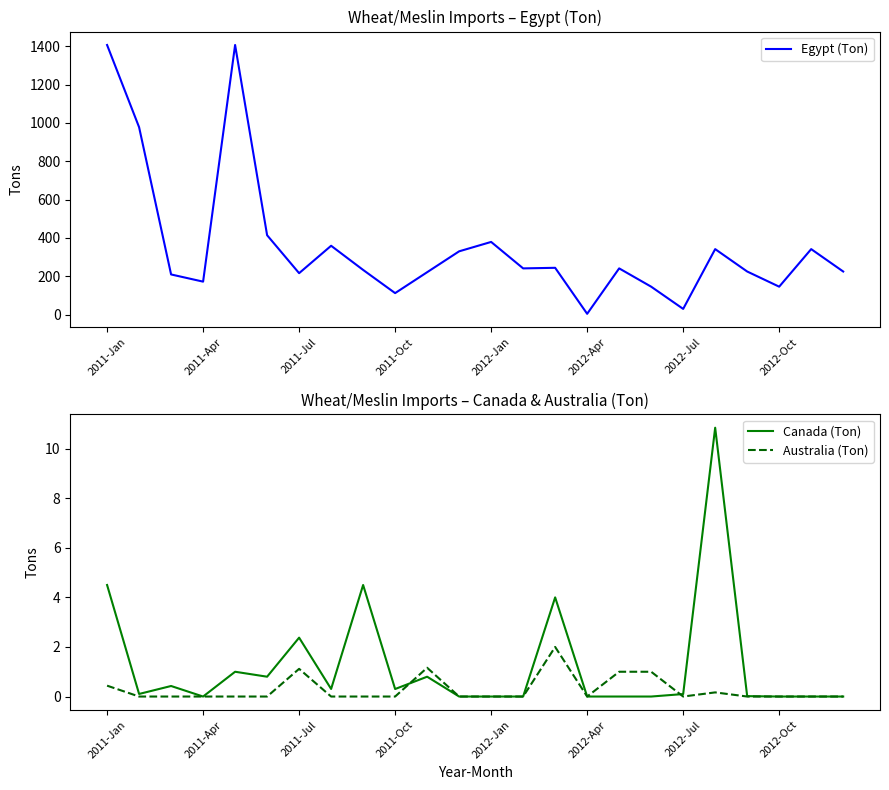

Which series changed the most between 10 and 16?

Egypt (Ton)